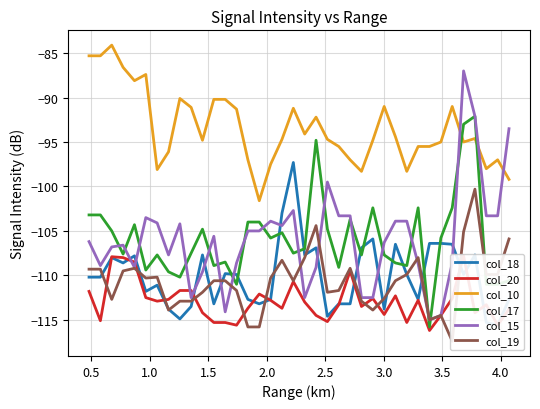

What is the highest value of the col_10 series?

-84.1